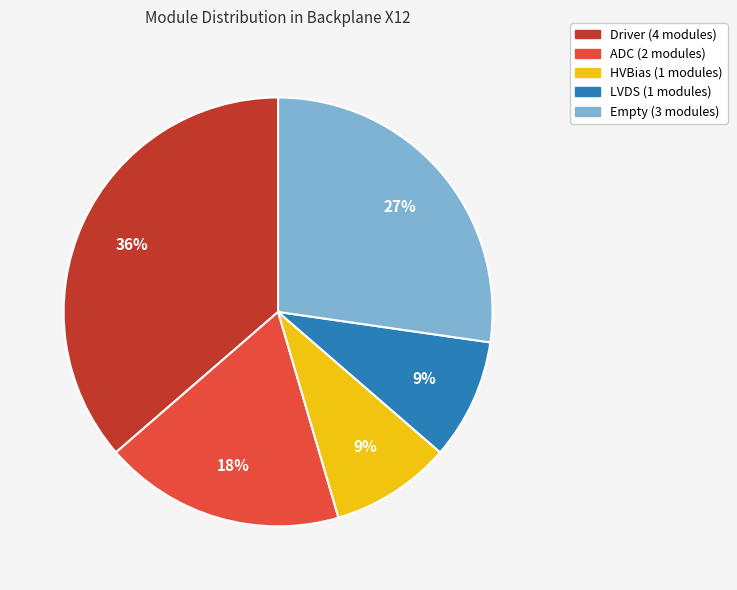

To the nearest percent, what is the difference between the largest and smallest slice percentages?

27%